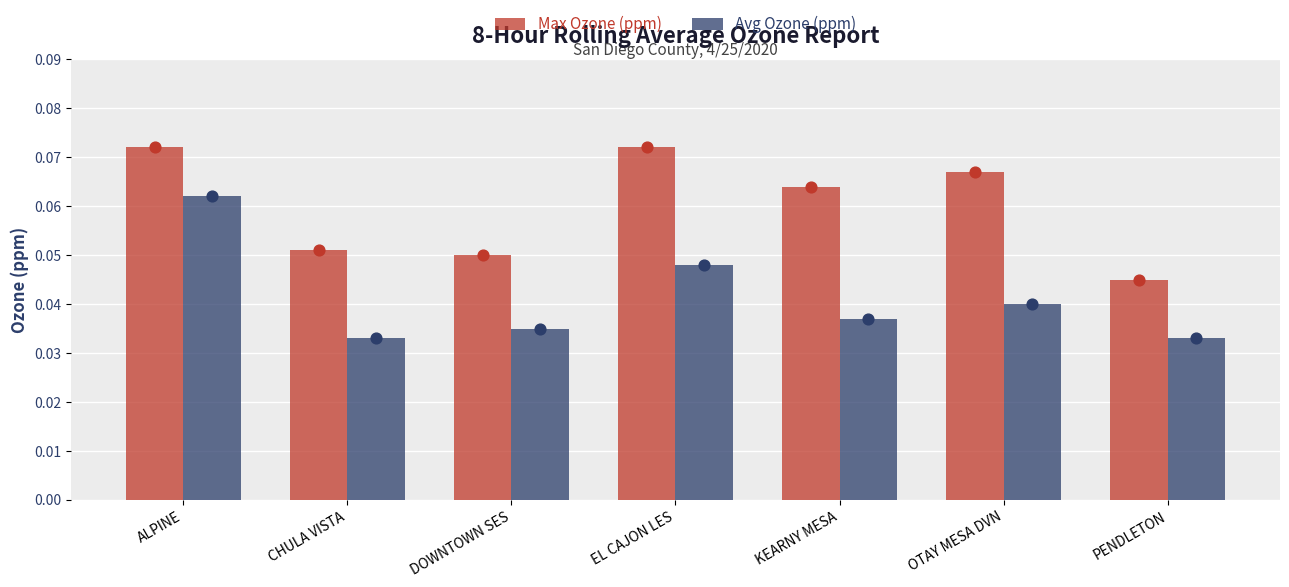

At which category is the sum across all series the highest?

ALPINE